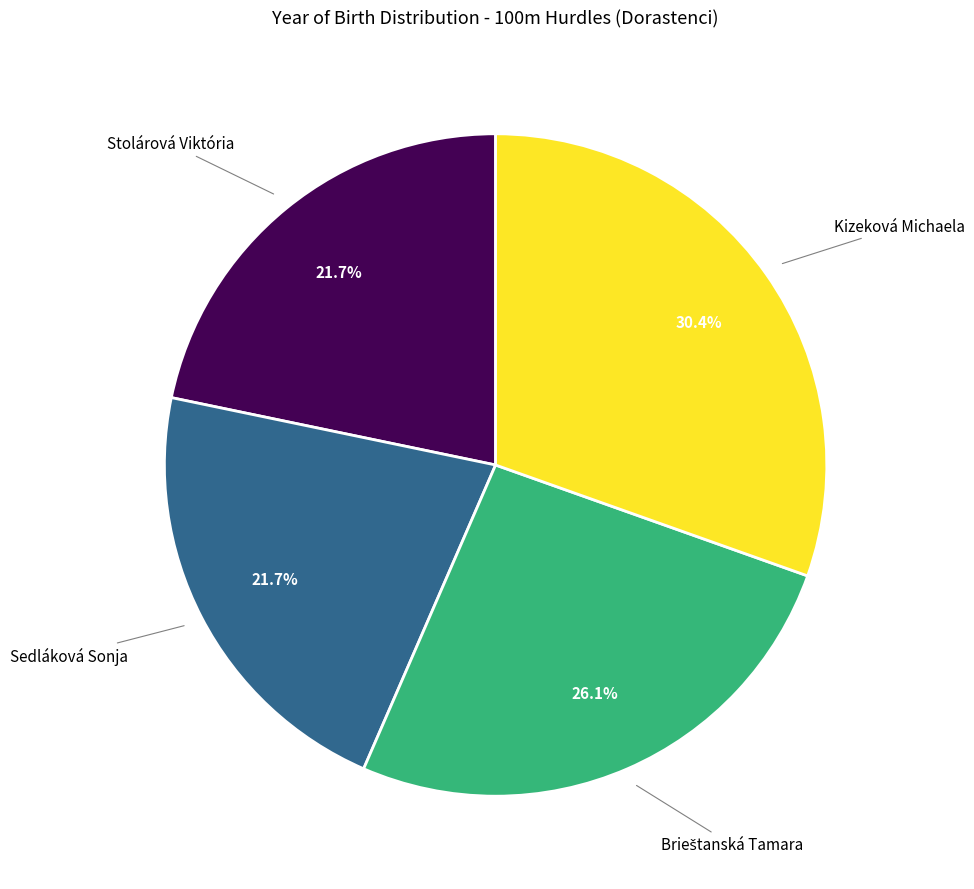

Does any single category account for the majority?

No